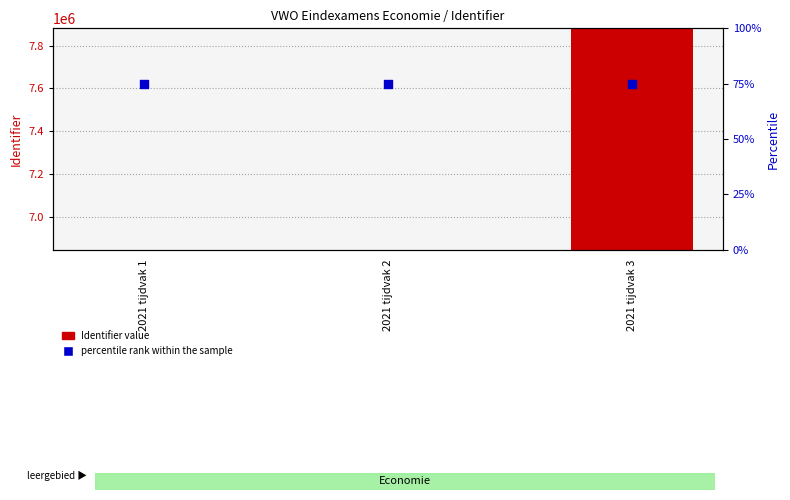

Which series has the widest spread of Y values?

Identifier value